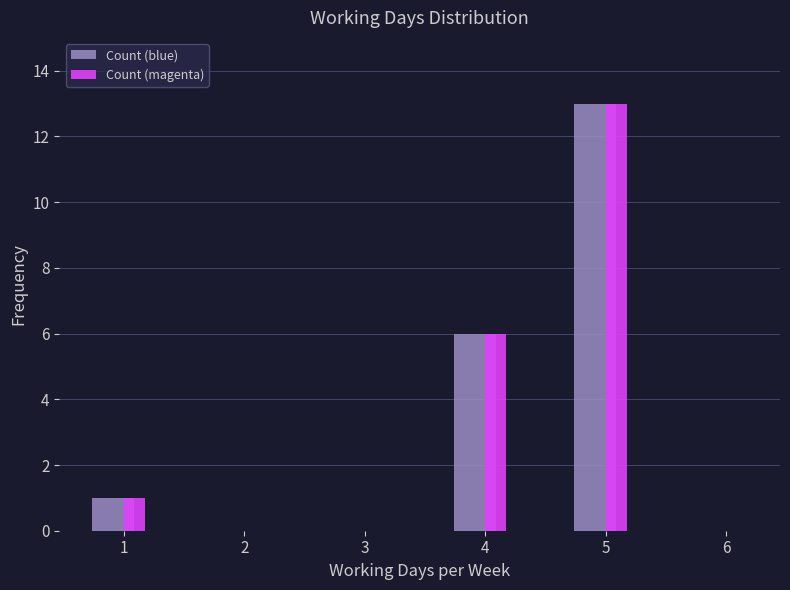

In the Count (magenta) series, which range on the x-axis has the tallest bar?

4.5 to 5.5